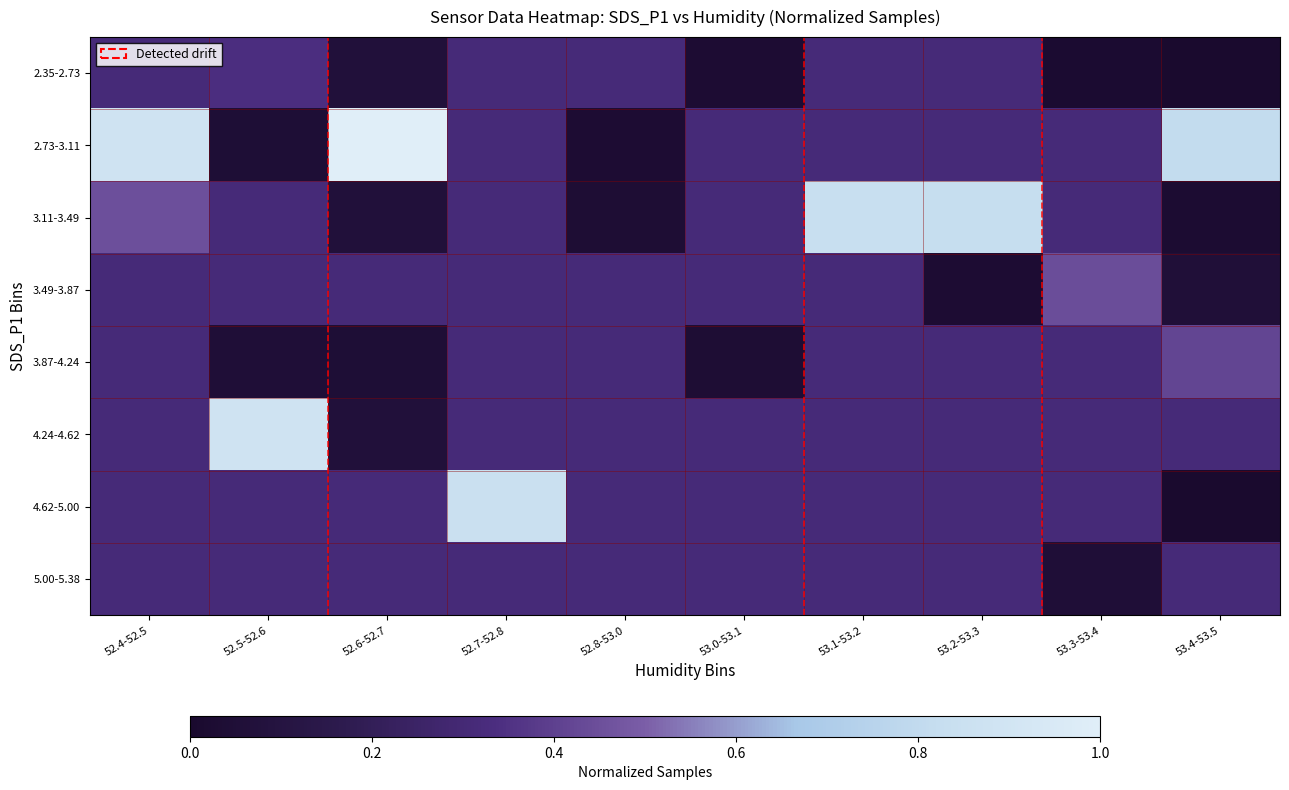

What is the difference between the highest and lowest values at 52.6-52.7?

1.0